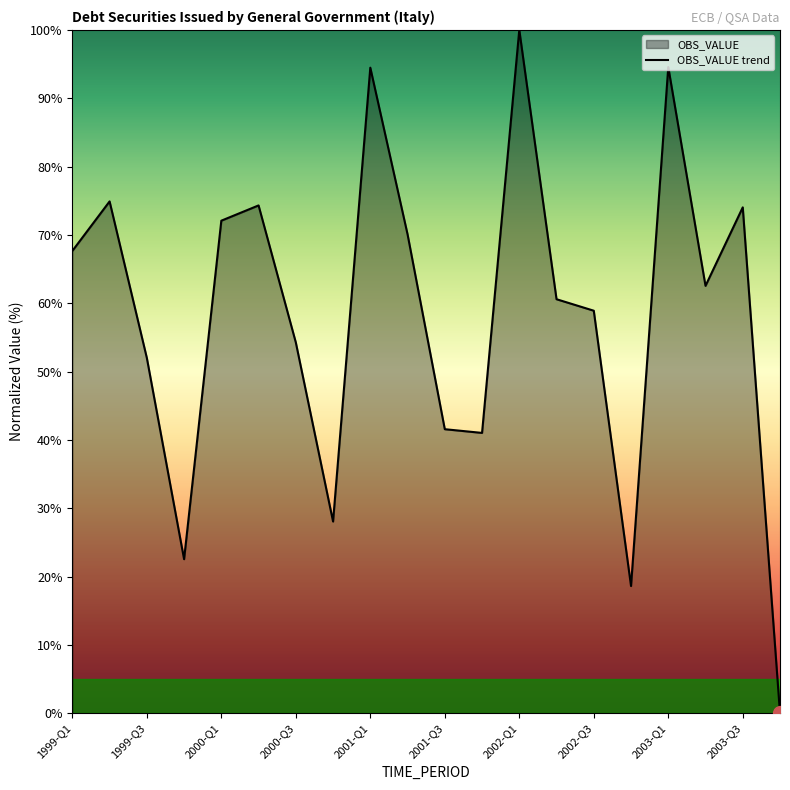

Reading left to right, what are all the values shown in this chart?

67.7	74.9	52.0	22.5	72.1	74.3	54.3	28.1	94.5	70.1	41.6	41.0	100.0	60.6	58.9	18.6	94.6	62.5	74.0	0.0